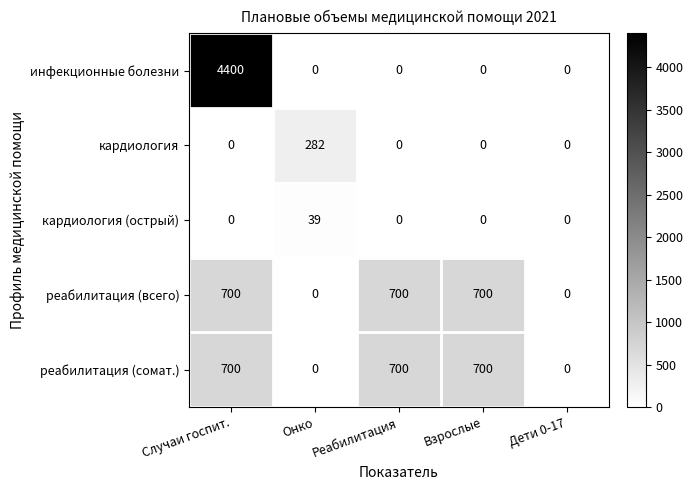

The реабилитация (всего) series shows 700 at Взрослые. True or false?

True